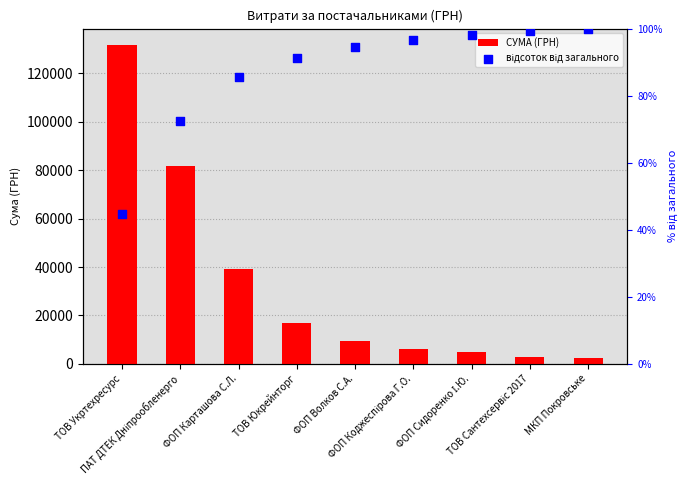

Which series reaches the minimum Y coordinate?

відсоток від загального